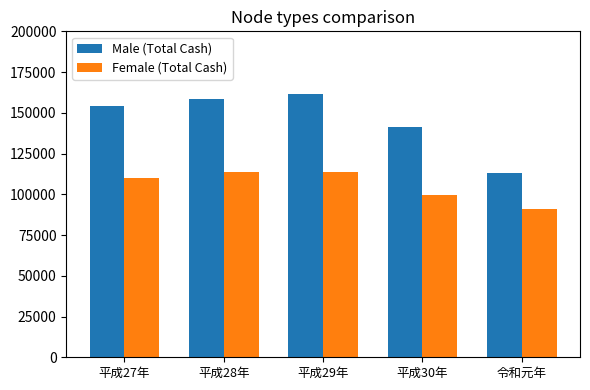

What is the smallest value displayed?

91205